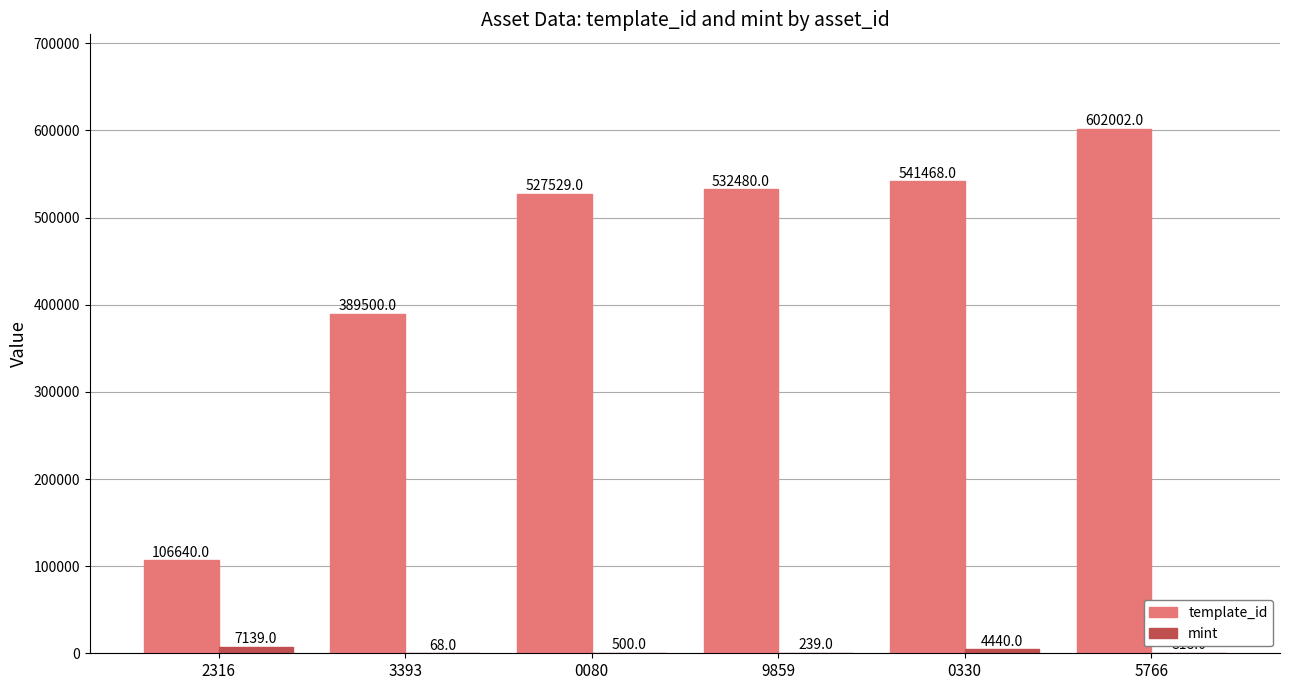

How many distinct data groups are displayed?

2